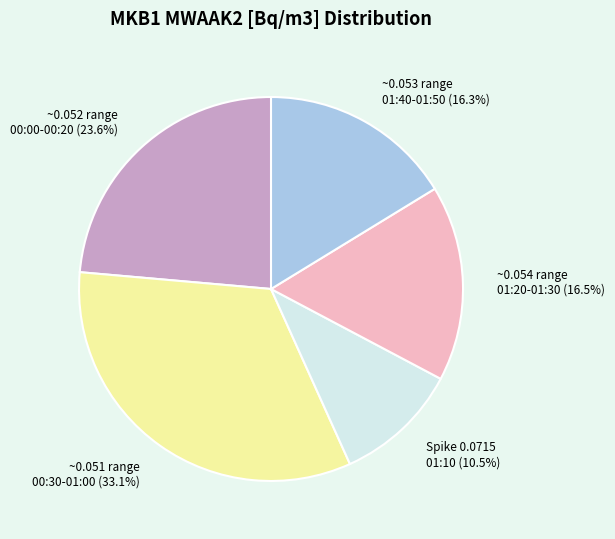

How many slices are in this pie chart?

5